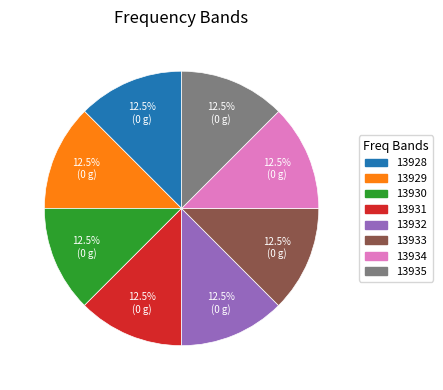

Do 13935 and 13932 together represent more than half of the pie?

No